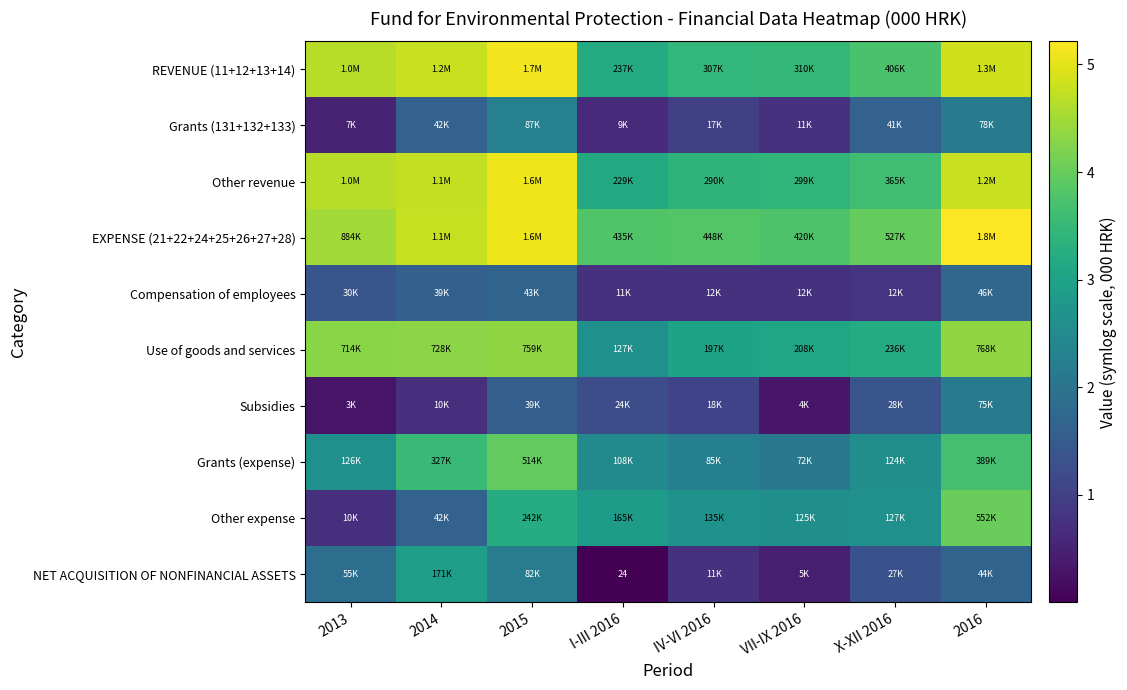

The value of Grants (expense) at 2014 is 3.5. True or false?

True